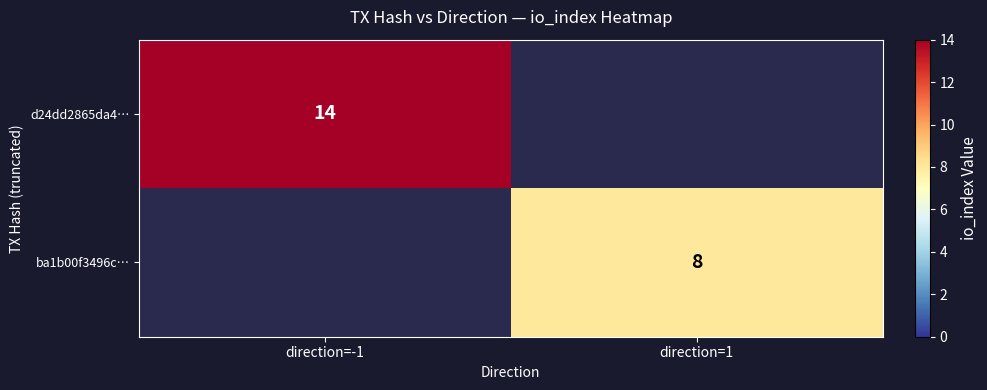

True or false: ba1b00f3496c… has a value of 8 at direction=1.

True